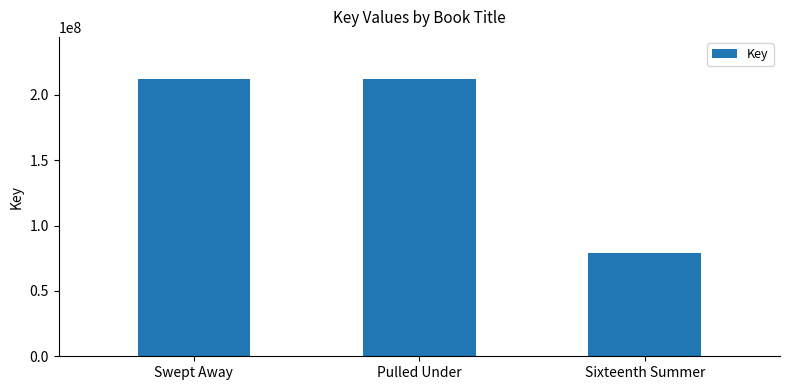

What is the label of the 3rd bar from the right?

Swept Away